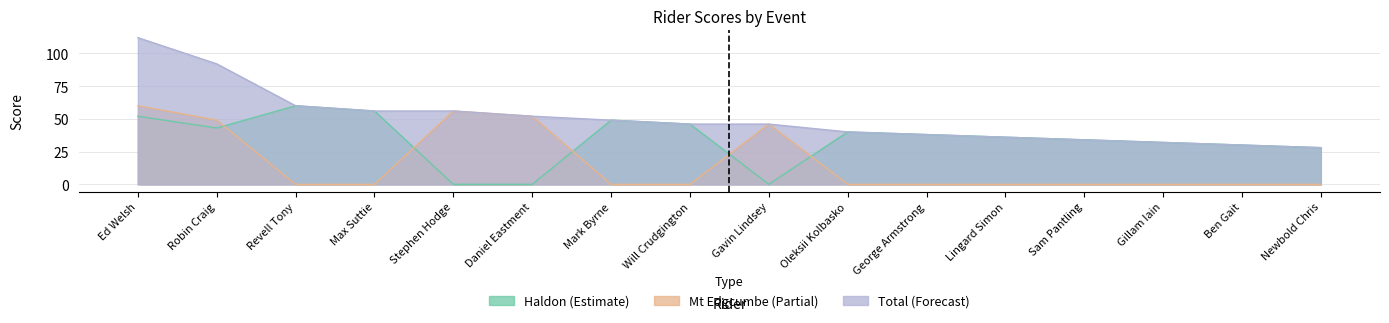

How many values in the Mt Edgcumbe series exceed 0?

5